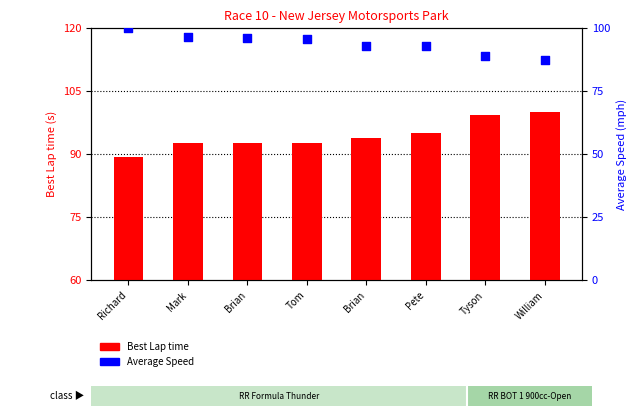

What are all the series names shown in the legend?

Best Lap time, Average Speed